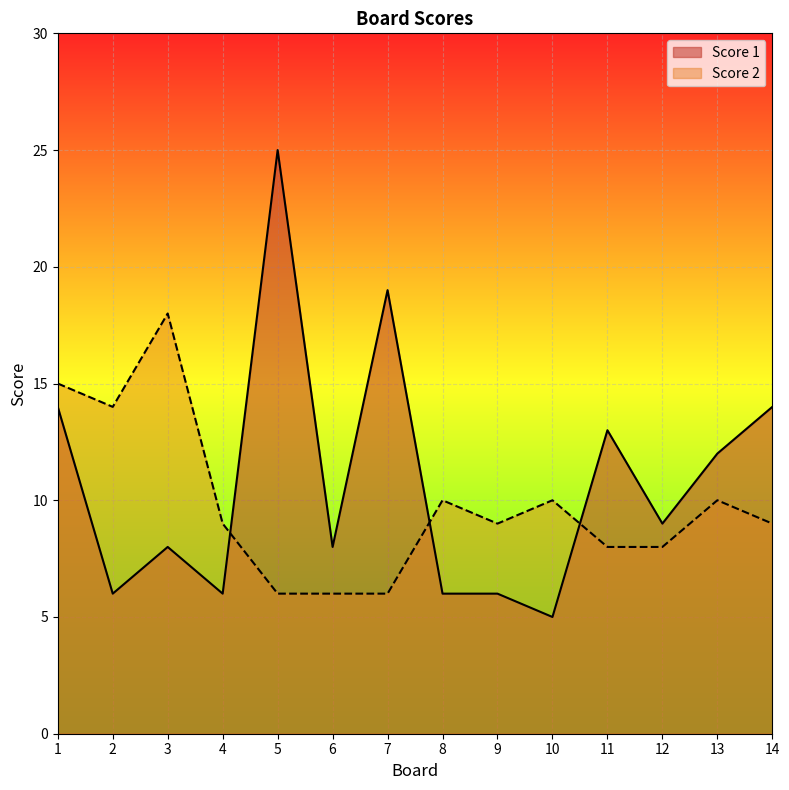

Rank the series by their maximum value, from highest to lowest.

Score 1, Score 2